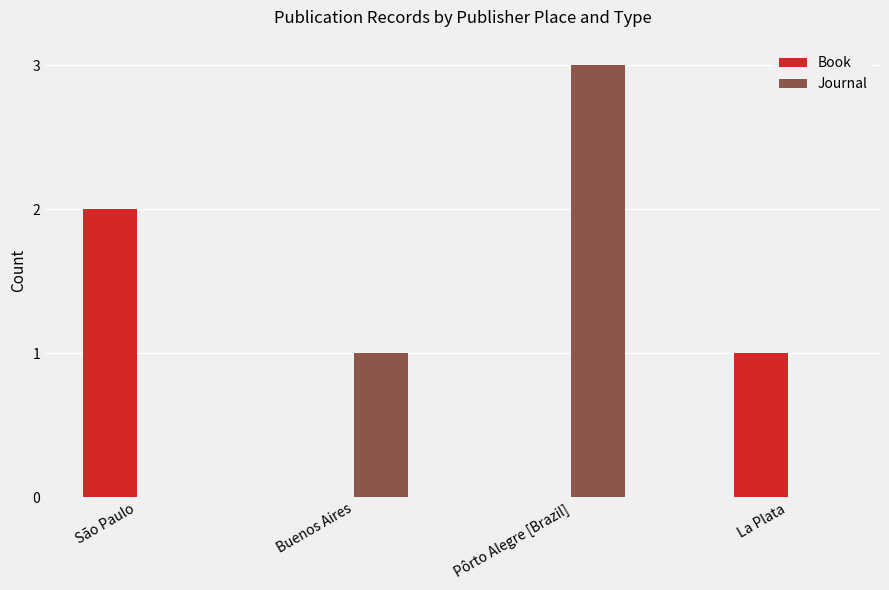

Between Pôrto Alegre [Brazil] and La Plata, which series saw the biggest shift?

Journal